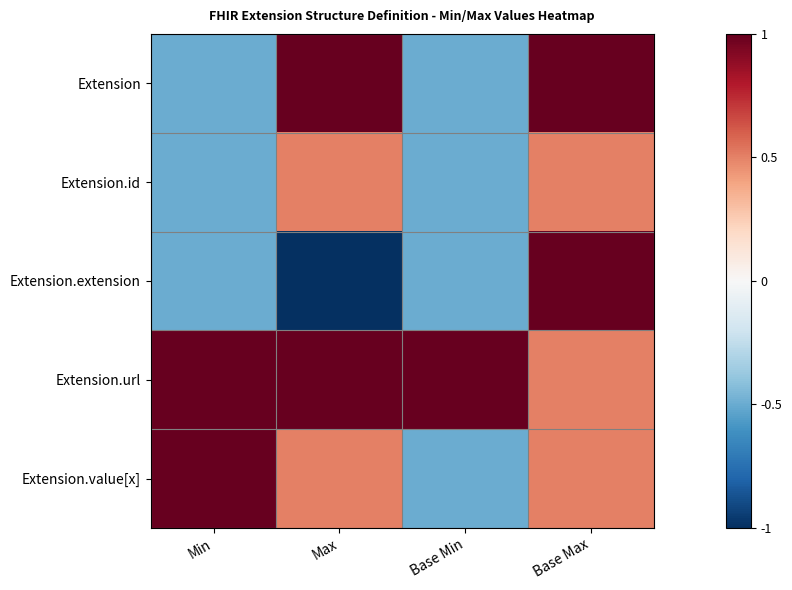

What is the greatest value displayed?

1.0